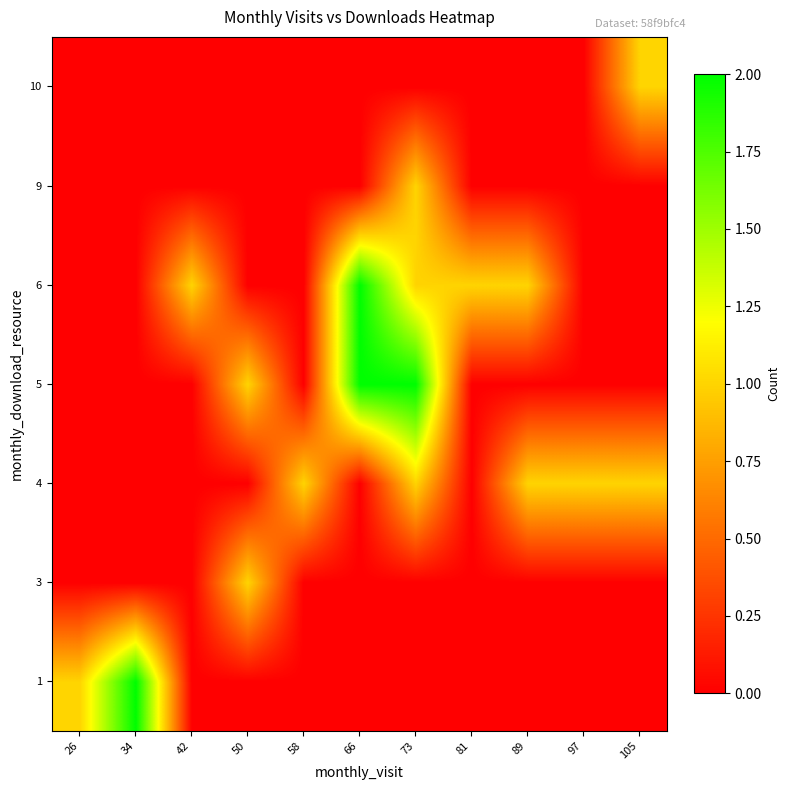

Between 97 and 50, which is larger?

97